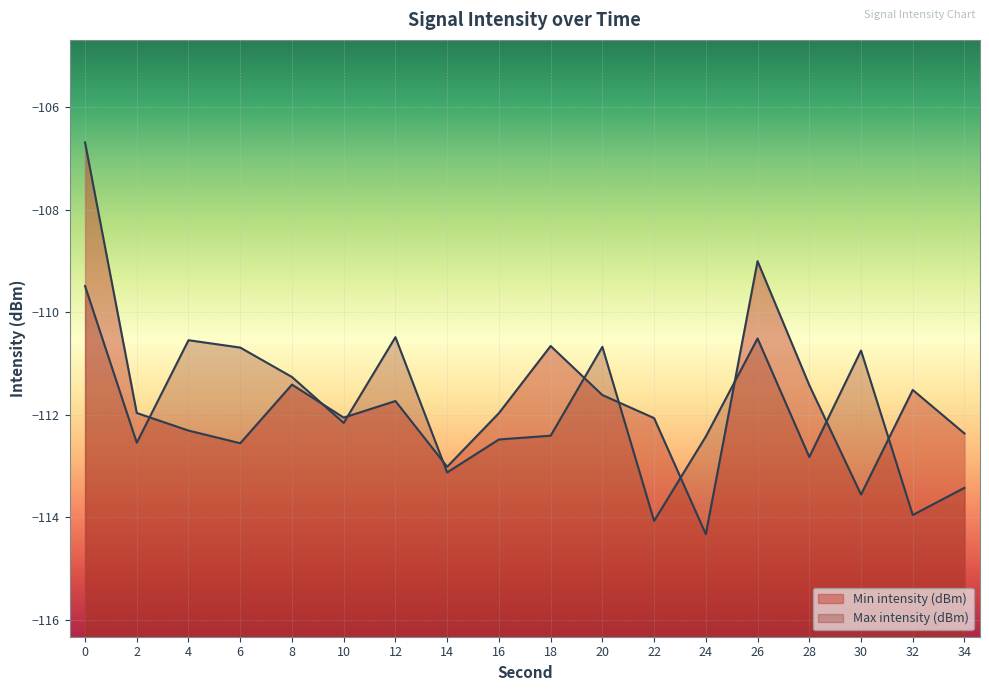

Rank the series at 6 from lowest to highest value.

Min intensity (dBm), Max intensity (dBm)